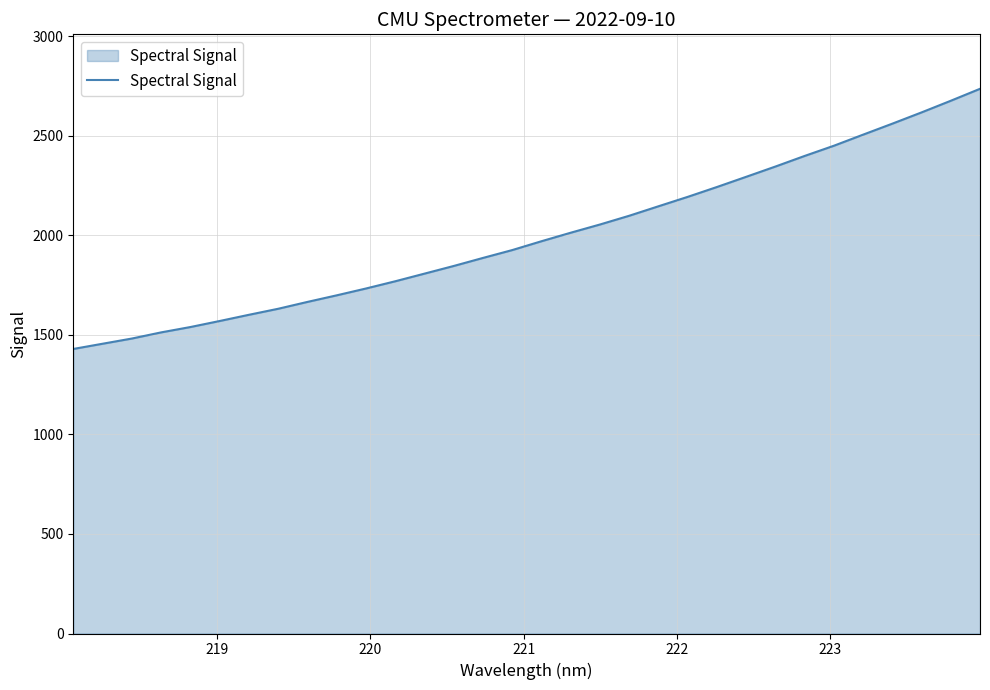

What is the smallest value displayed?

1428.8